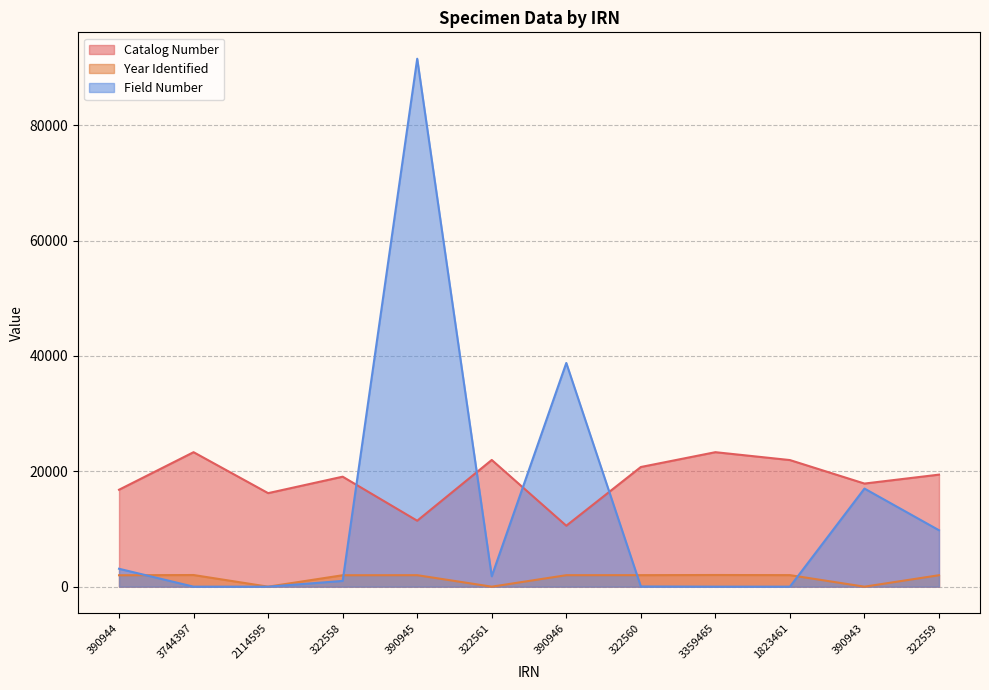

Read the Field Number value at 322558.

997.0